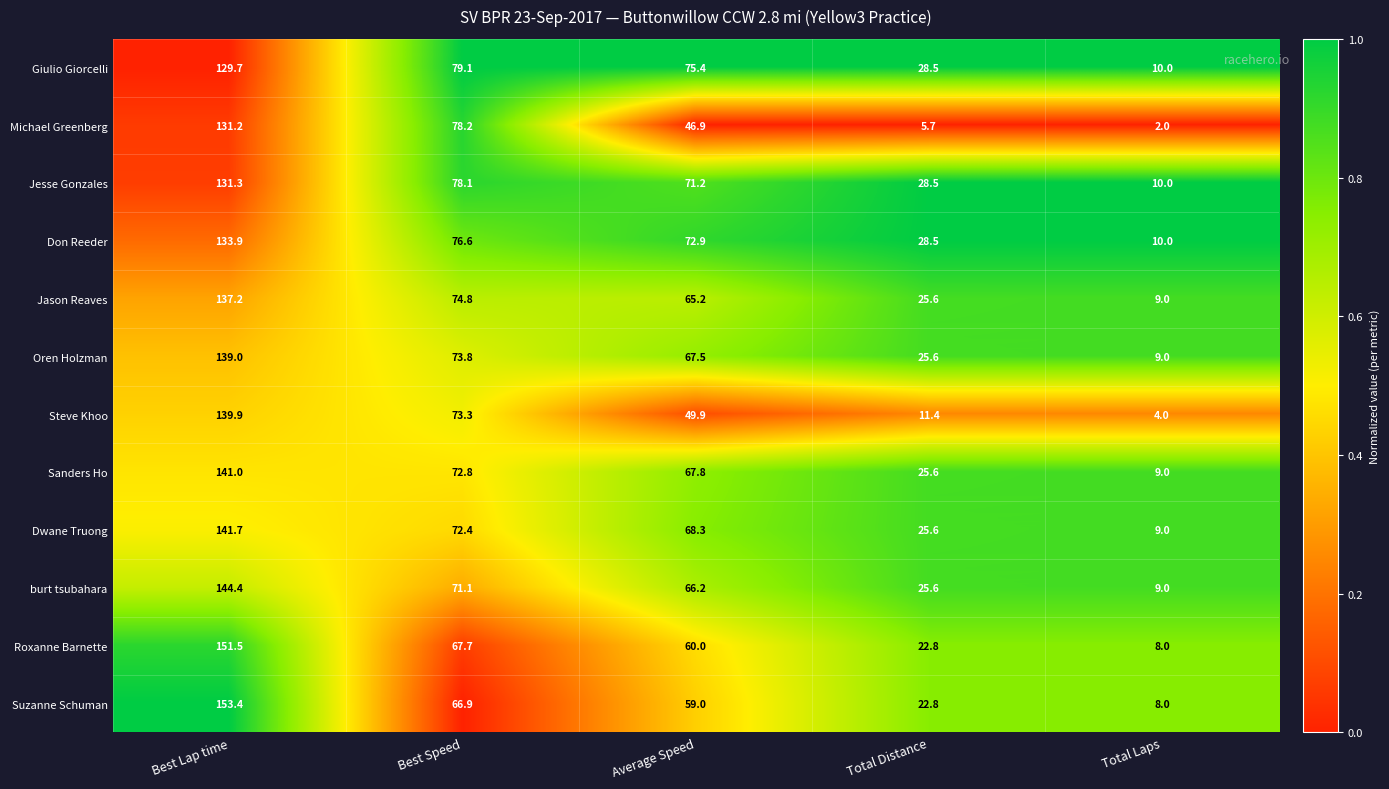

List the series in order of their peak value, lowest first.

Giulio Giorcelli, Michael Greenberg, Jesse Gonzales, Don Reeder, Jason Reaves, Oren Holzman, Steve Khoo, Sanders Ho, Dwane Truong, burt tsubahara, Roxanne Barnette, Suzanne Schuman